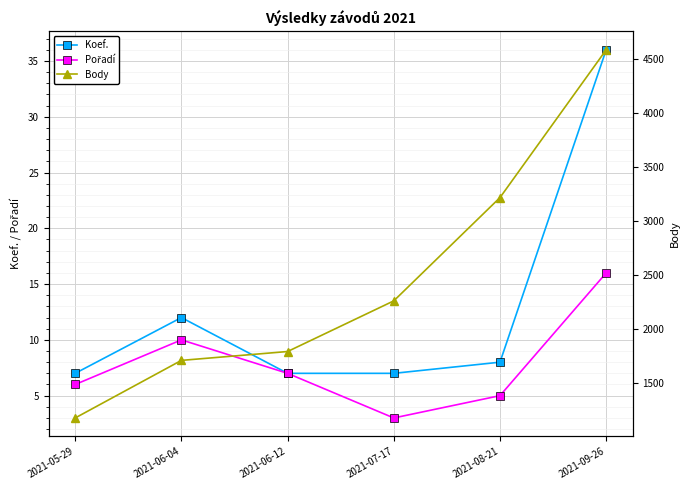

Which category has the lowest value across all series?

2021-07-17